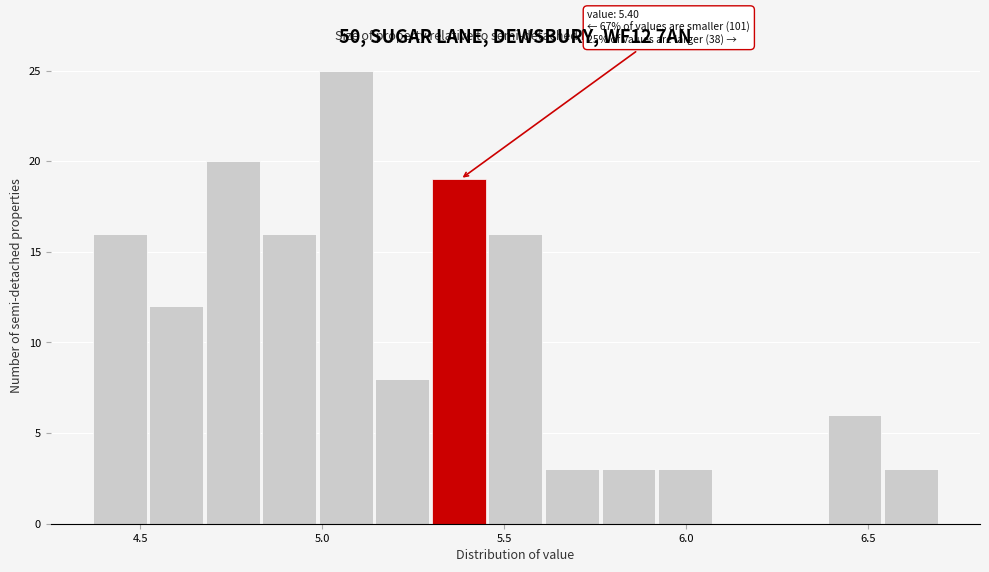

Read against the x-axis, roughly where is the centre of the tallest bar?

5.05